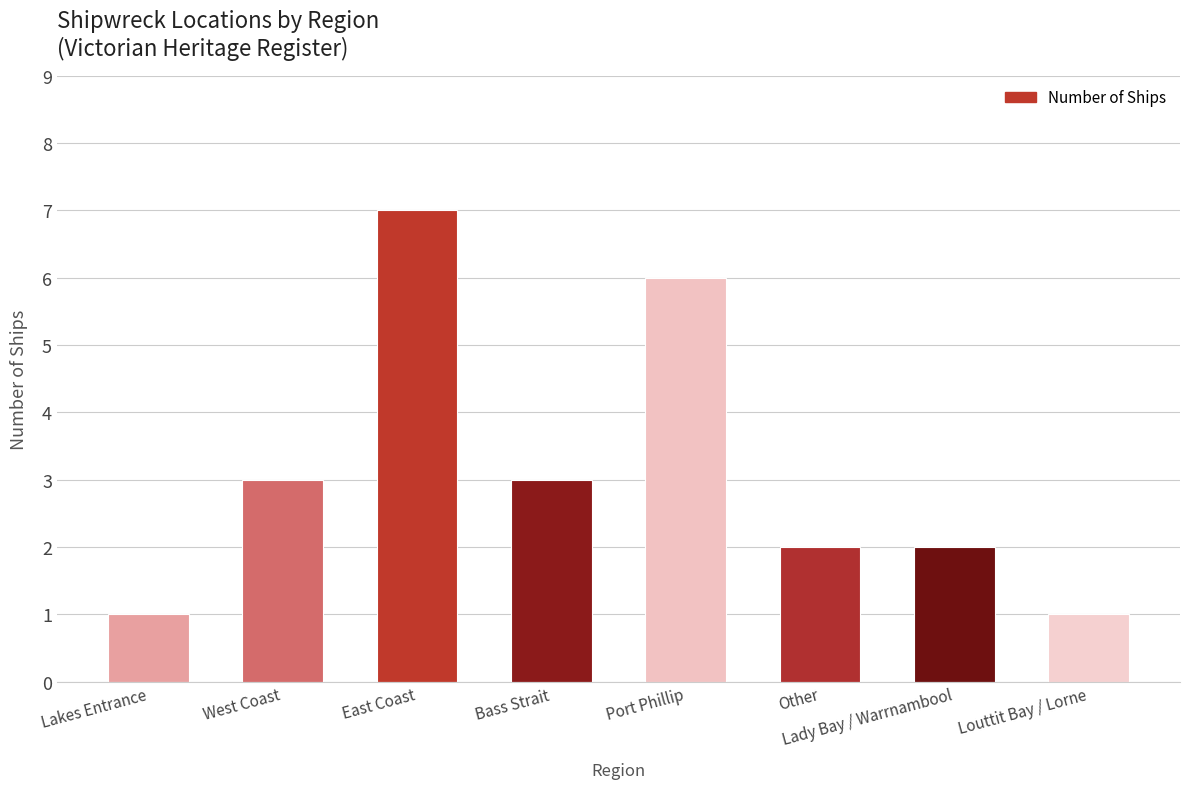

What is the minimum value shown in the chart?

1